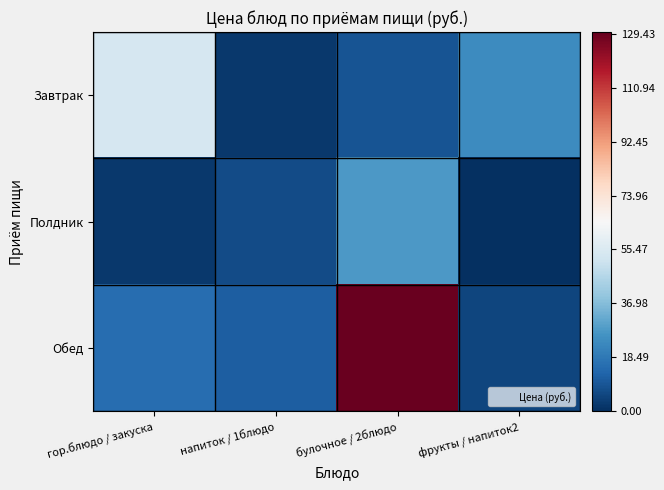

At which category is the sum across all series the highest?

булочное / 2блюдо